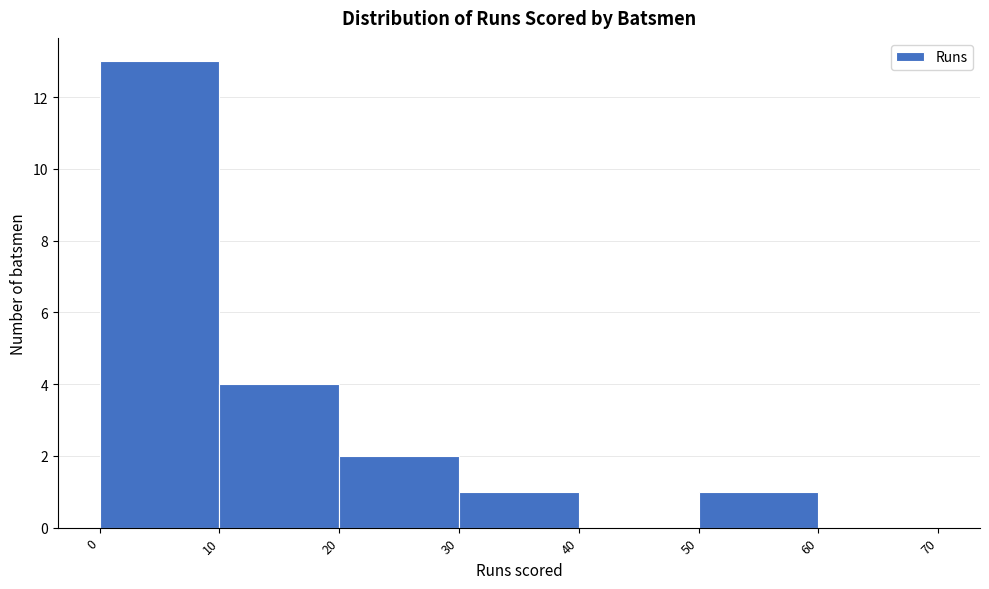

Reading left to right, list every bar in this chart as the range it spans on the x-axis followed by its height. The values are not printed on the chart, so give them approximately, as read against the axis.

0 to 10: 13
10 to 20: 4
20 to 30: 2
30 to 40: 1
40 to 50: 0
50 to 60: 1
60 to 70: 0